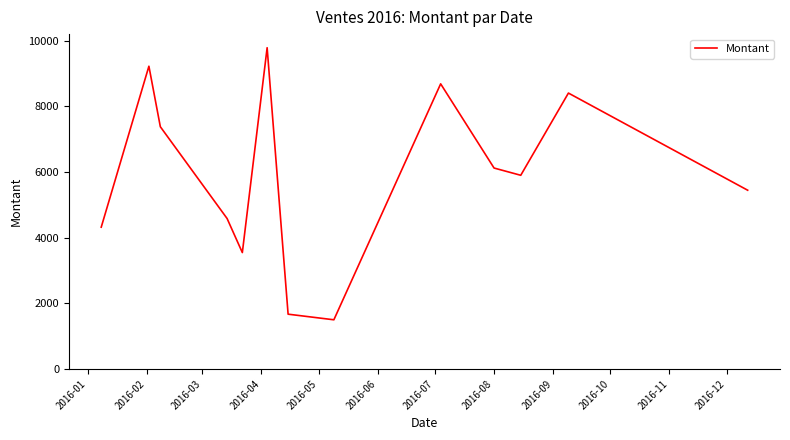

What is the difference between the maximum and minimum values?

8290